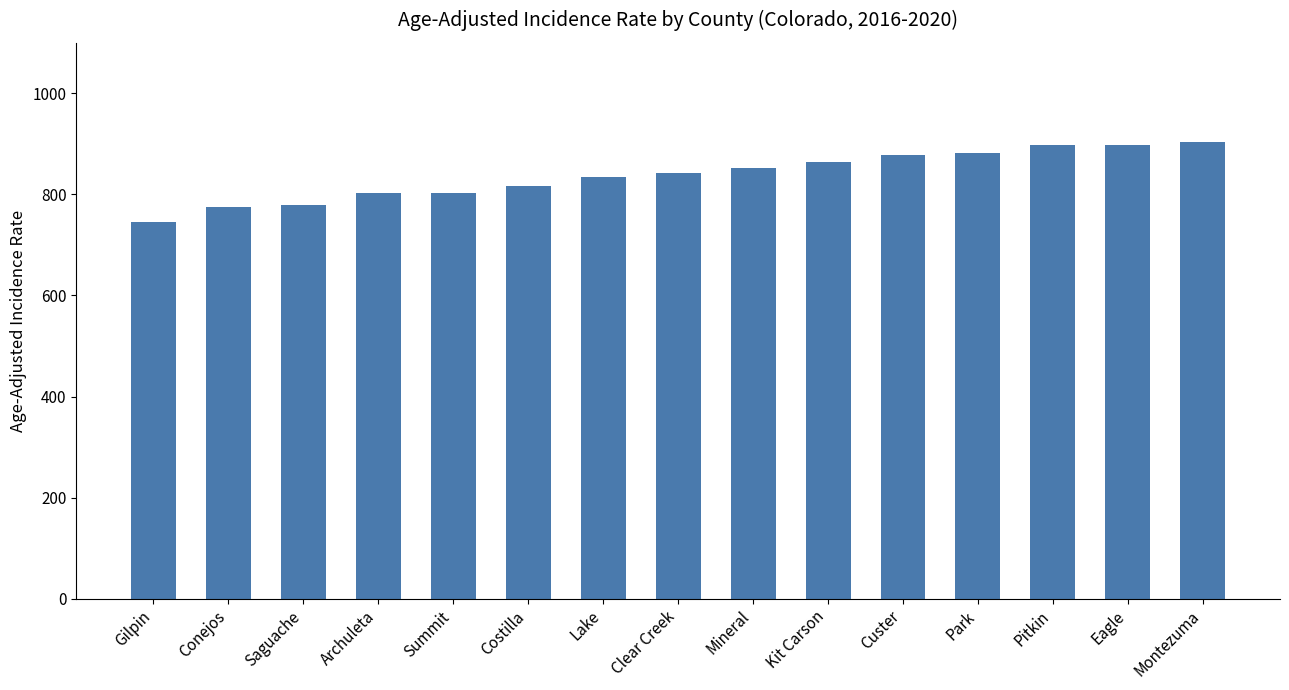

Read the value at Lake.

833.7